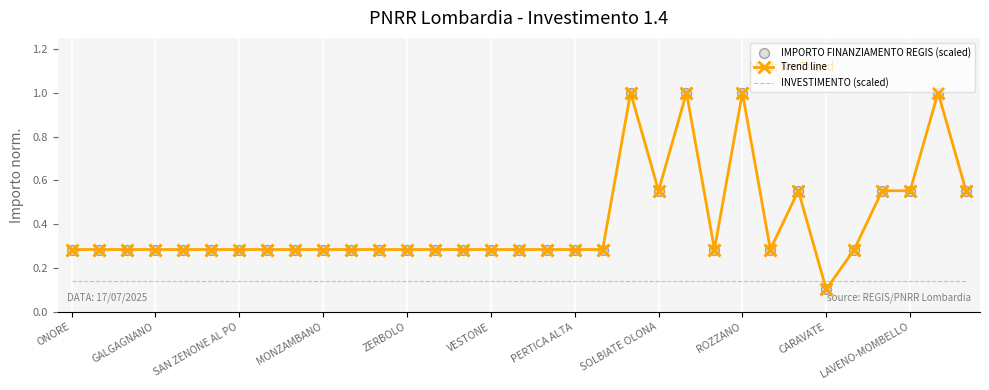

Which series has the largest total across all categories?

Trend line